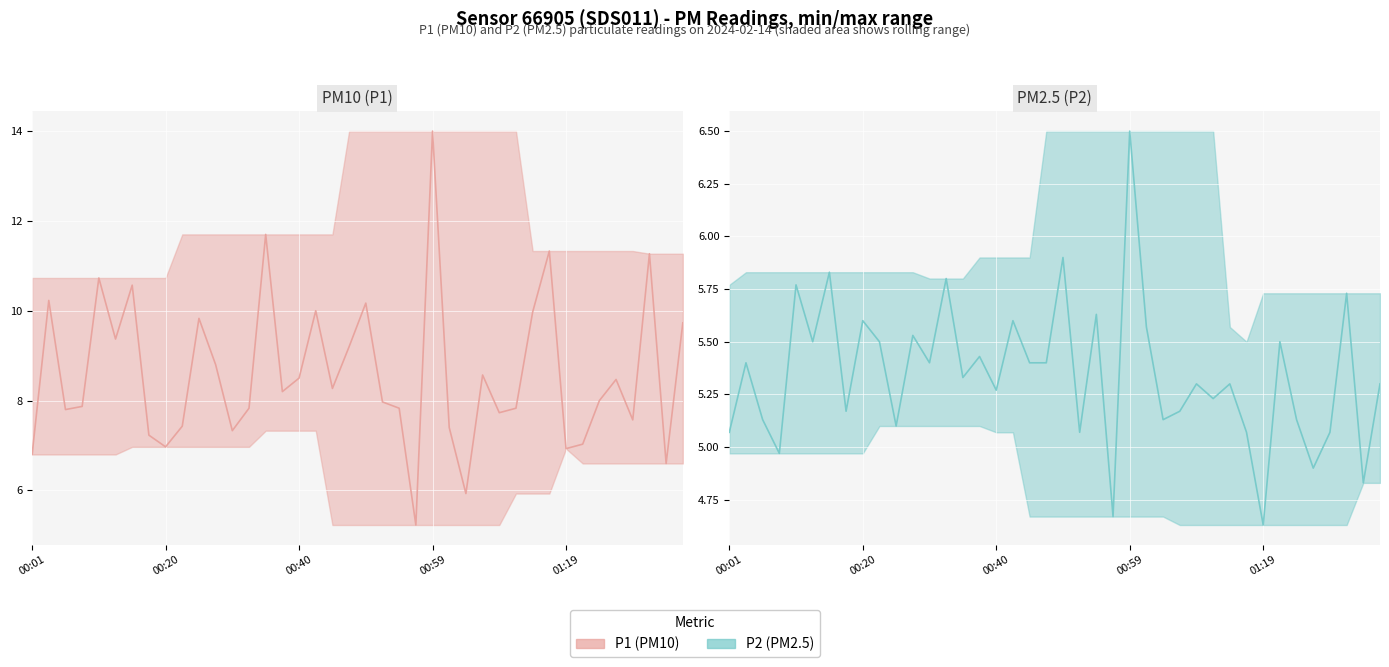

How many lines are shown in the chart?

2